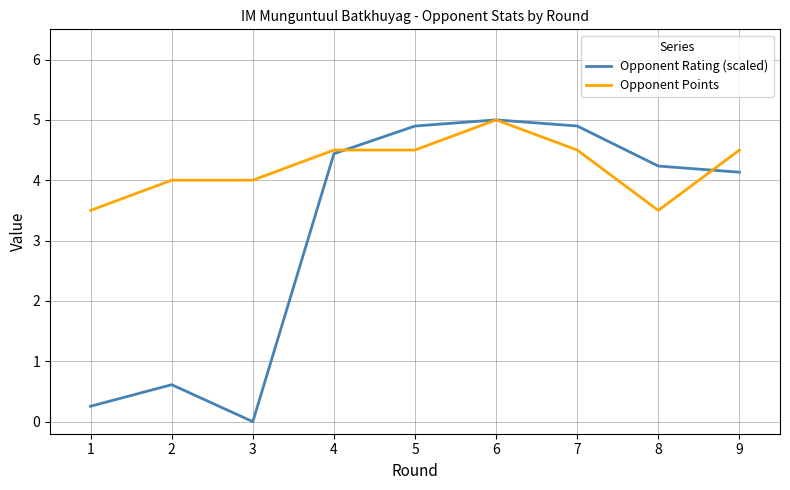

At 2, list the series in order from smallest to largest.

Opponent Rating (scaled), Opponent Points